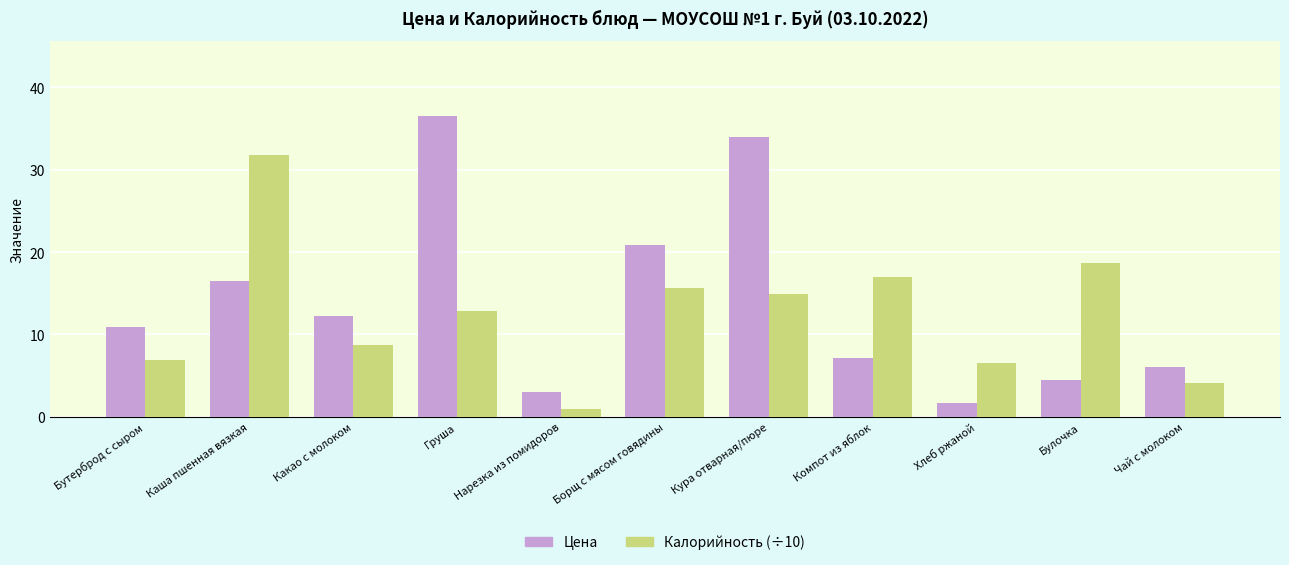

What is the difference between the Калорийность (÷10) values at Булочка and Бутерброд с сыром?

11.8